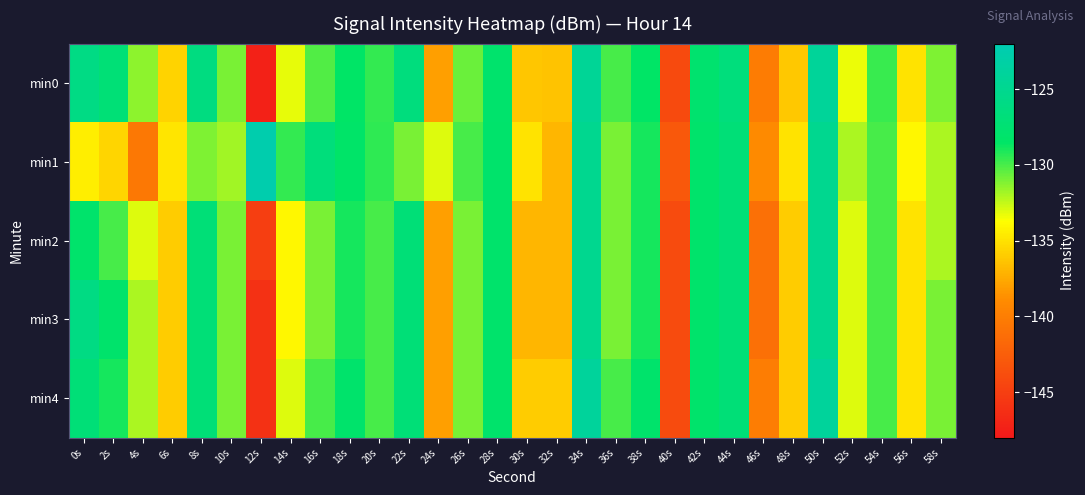

Count the number of data series in this chart.

5